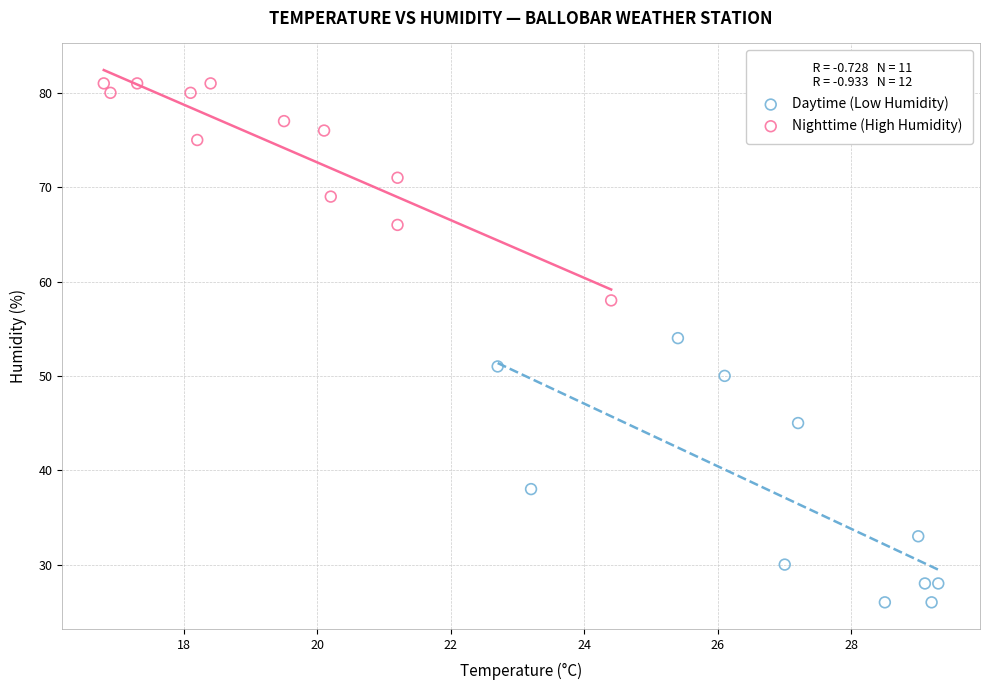

What are all the series names shown in the legend?

Daytime (Low Humidity), Nighttime (High Humidity)